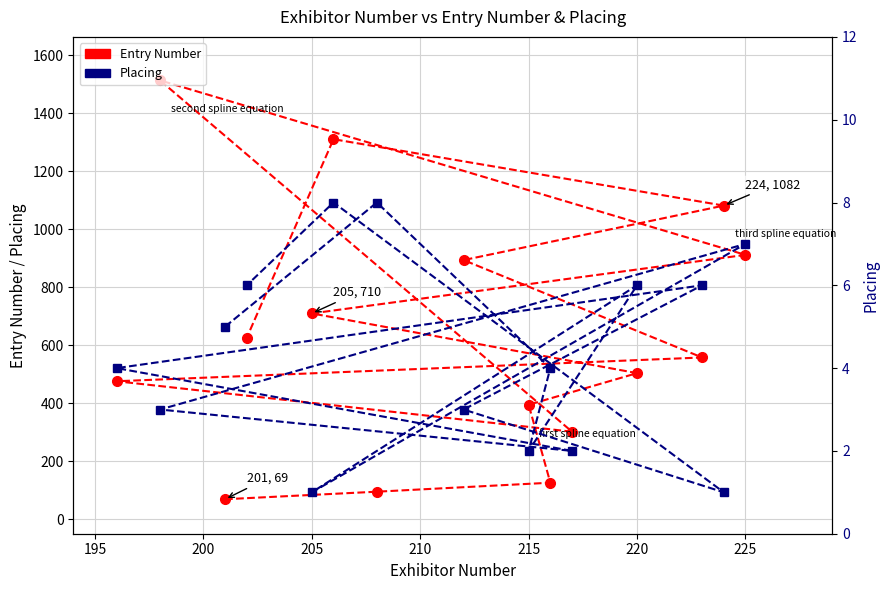

True or false: Entry Number and Placing cross at least once.

False